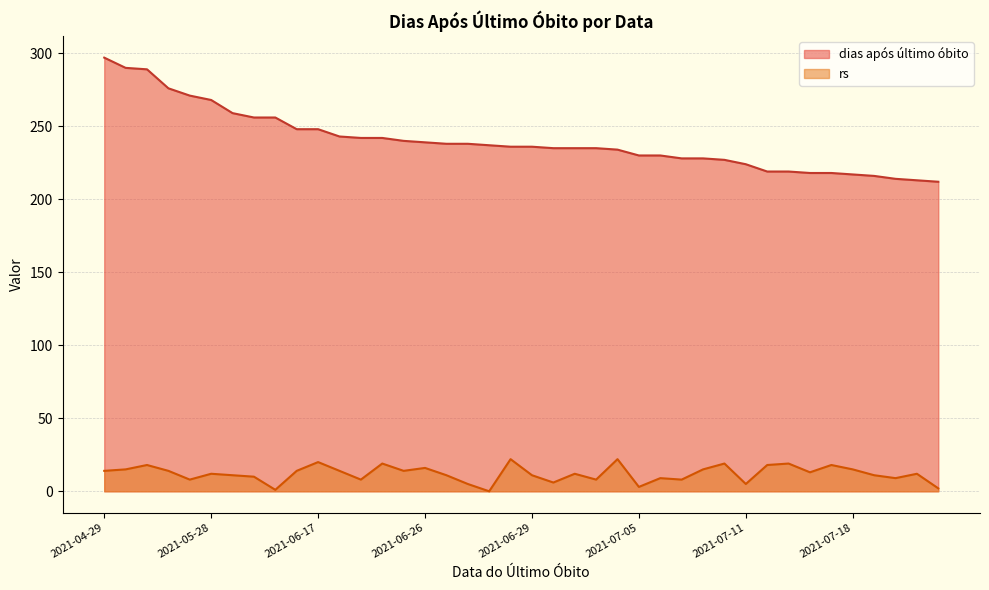

At how many categories does at least one series exceed 142?

40